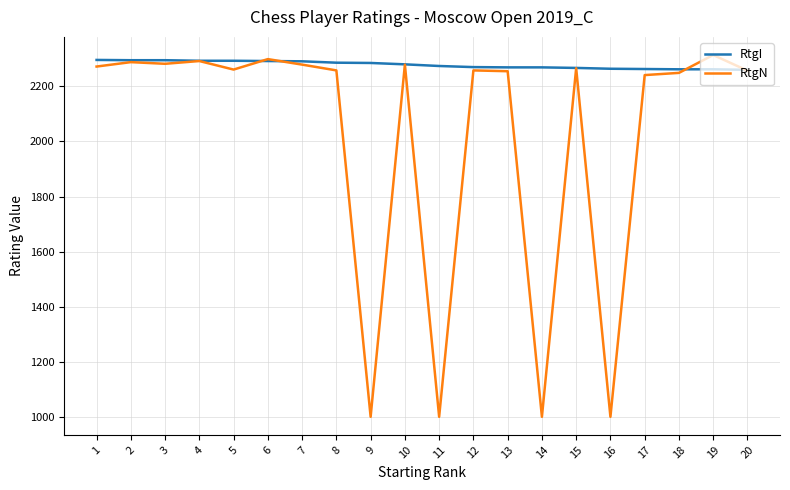

Does the chart display data point markers on the line(s)?

No